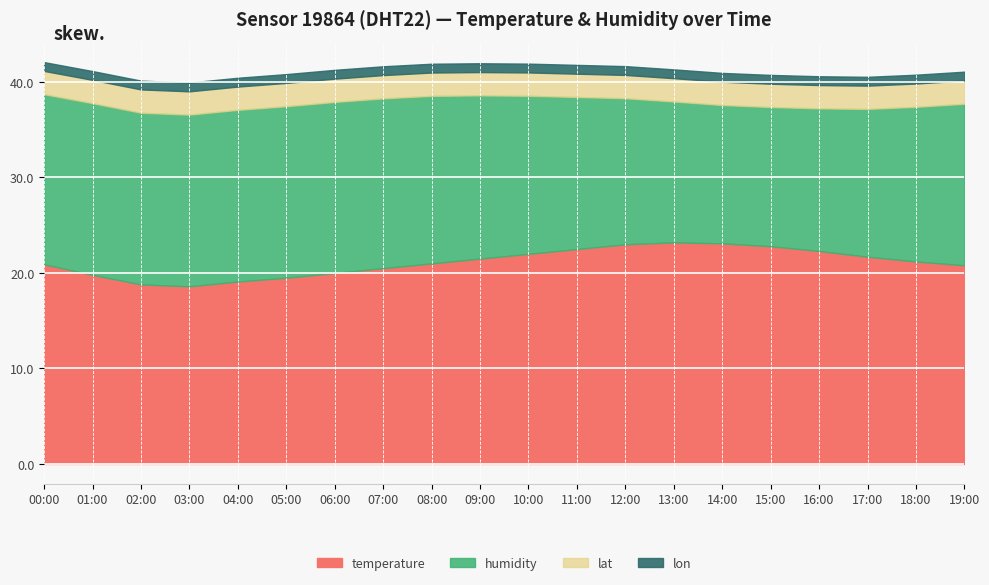

True or false: lon and temperature cross at least once.

False